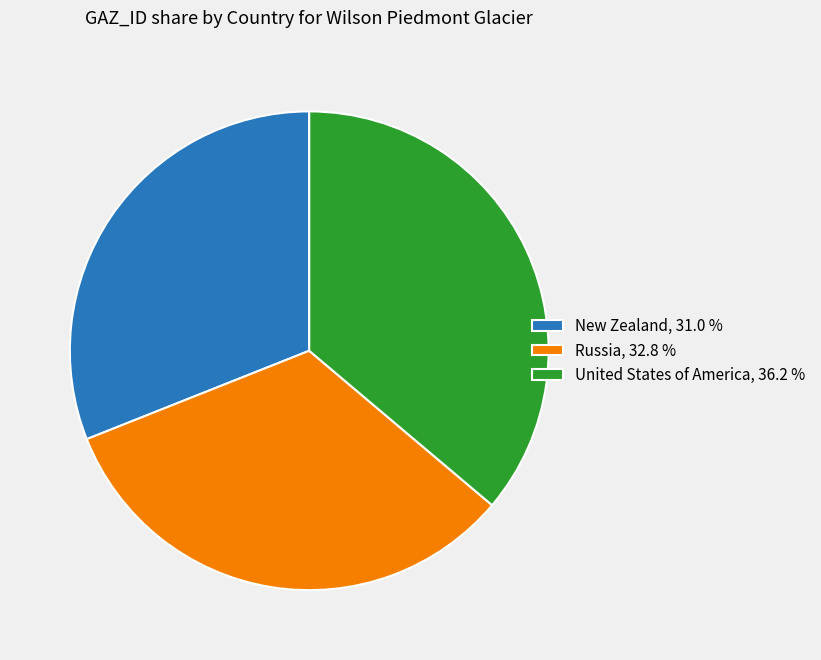

Between Russia and United States of America, which is larger?

United States of America